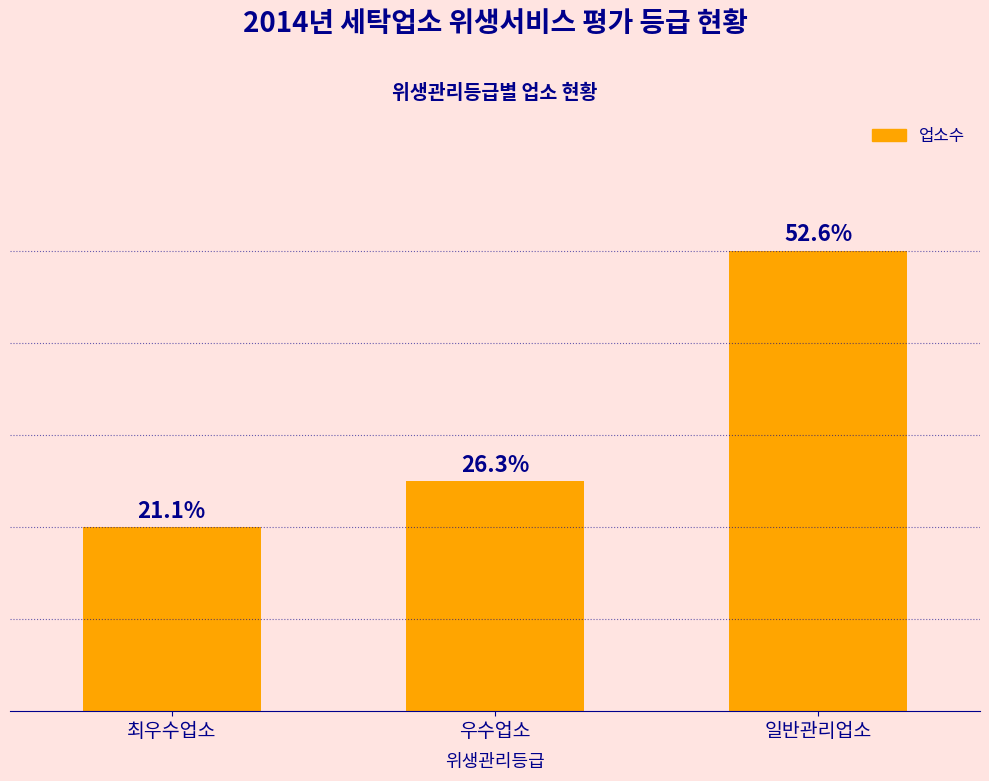

Rank the categories by value from lowest to highest.

최우수업소, 우수업소, 일반관리업소